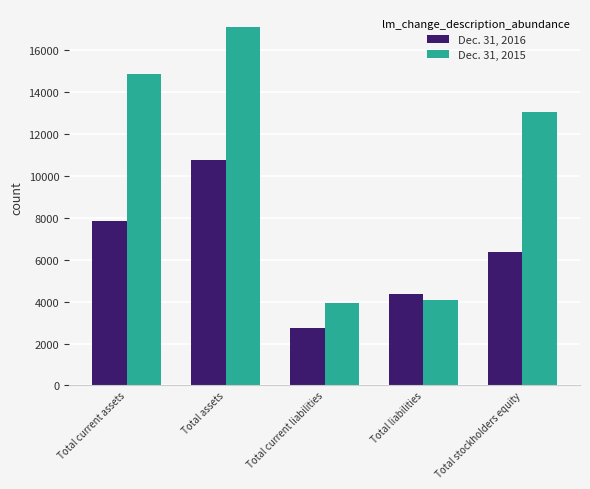

How many bars are there in total?

10